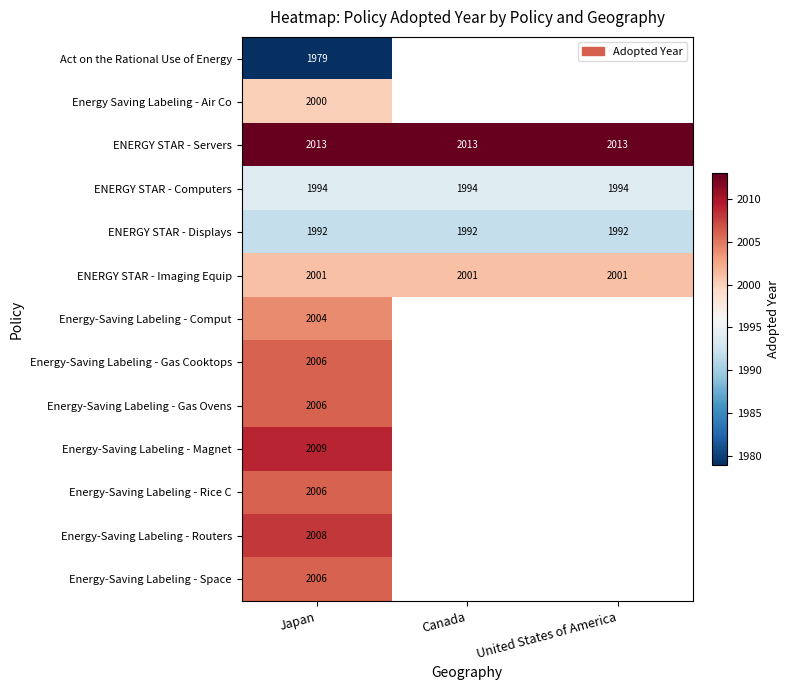

What is the spread (max minus min) of values at Japan?

34